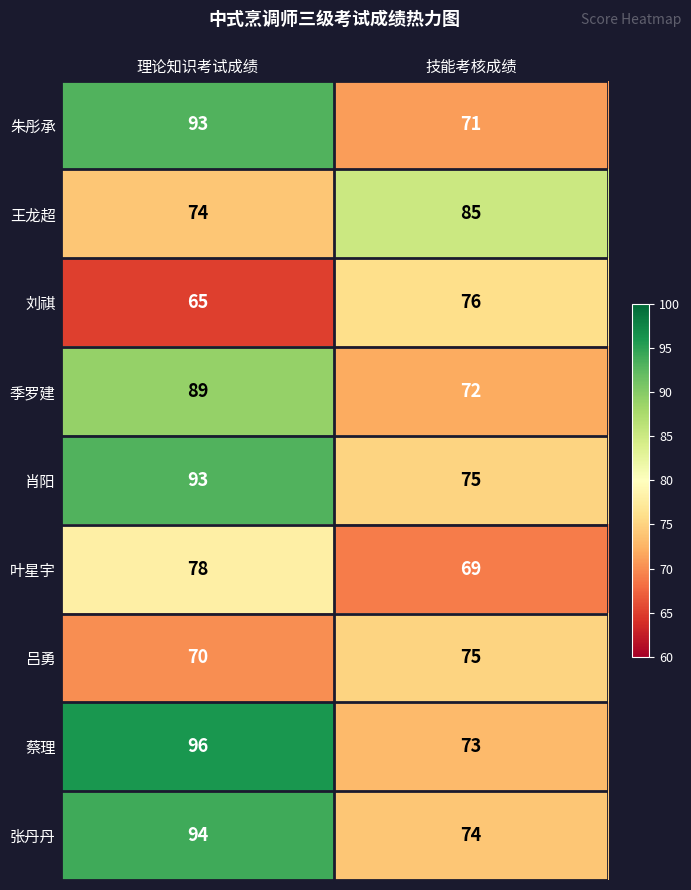

The 蔡理 series shows 138 at 理论知识考试成绩. True or false?

False